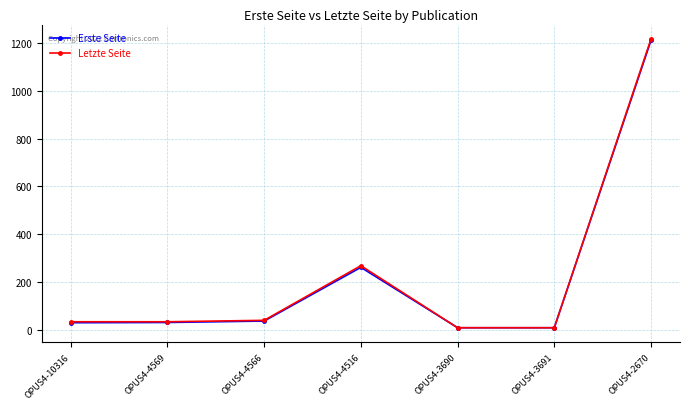

Where is Letzte Seite nearest to the value 613?

OPUS4-4516